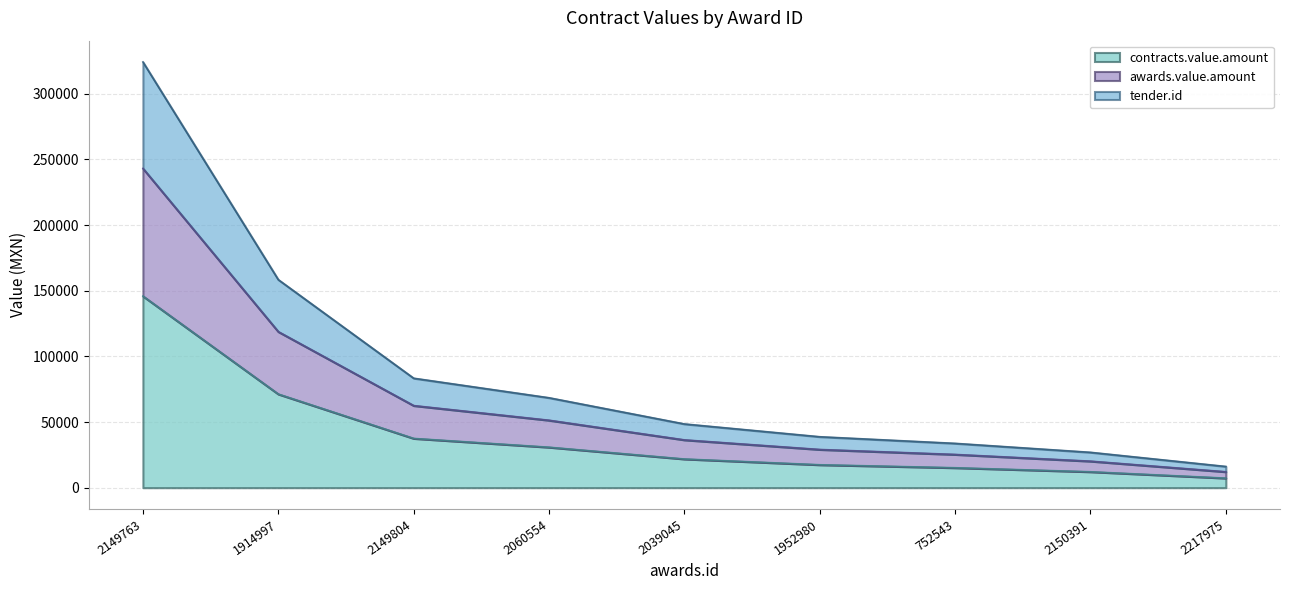

At which category is the sum across all series the highest?

2149763